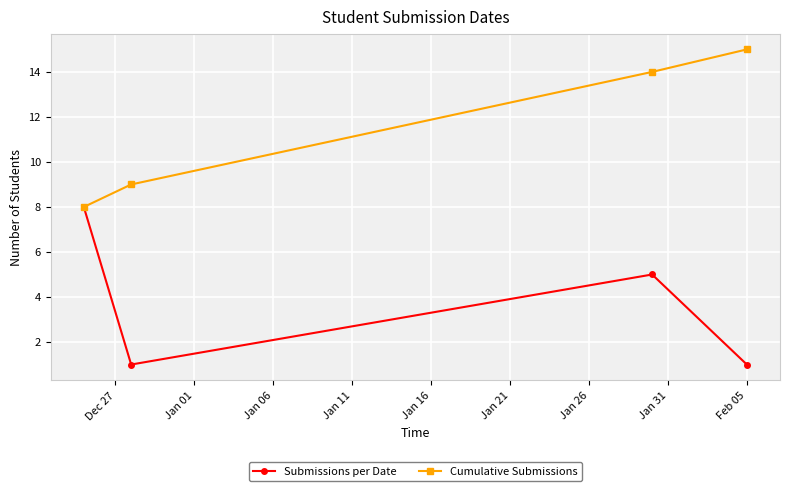

What is the value of the Cumulative Submissions point at the 2nd from the left?

9